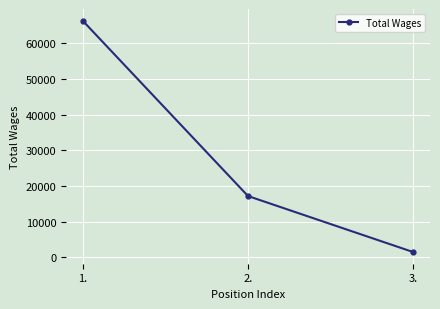

Is it true that the value at 1. is 66354?

True